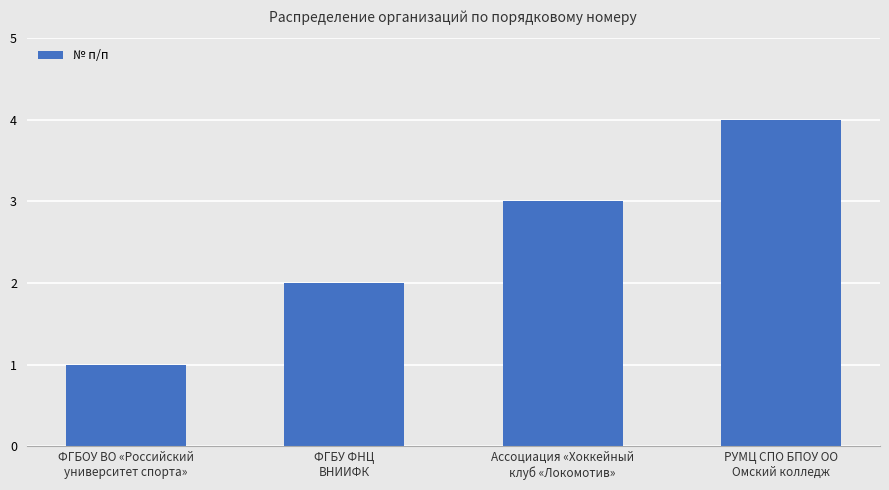

What is the maximum value shown in the chart?

4